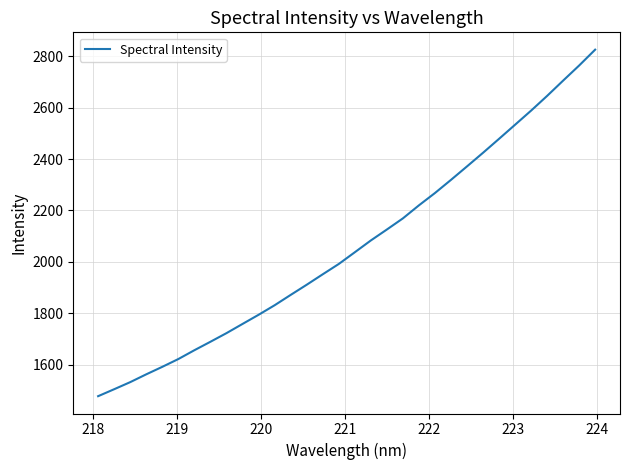

How many values are below 2037?

16